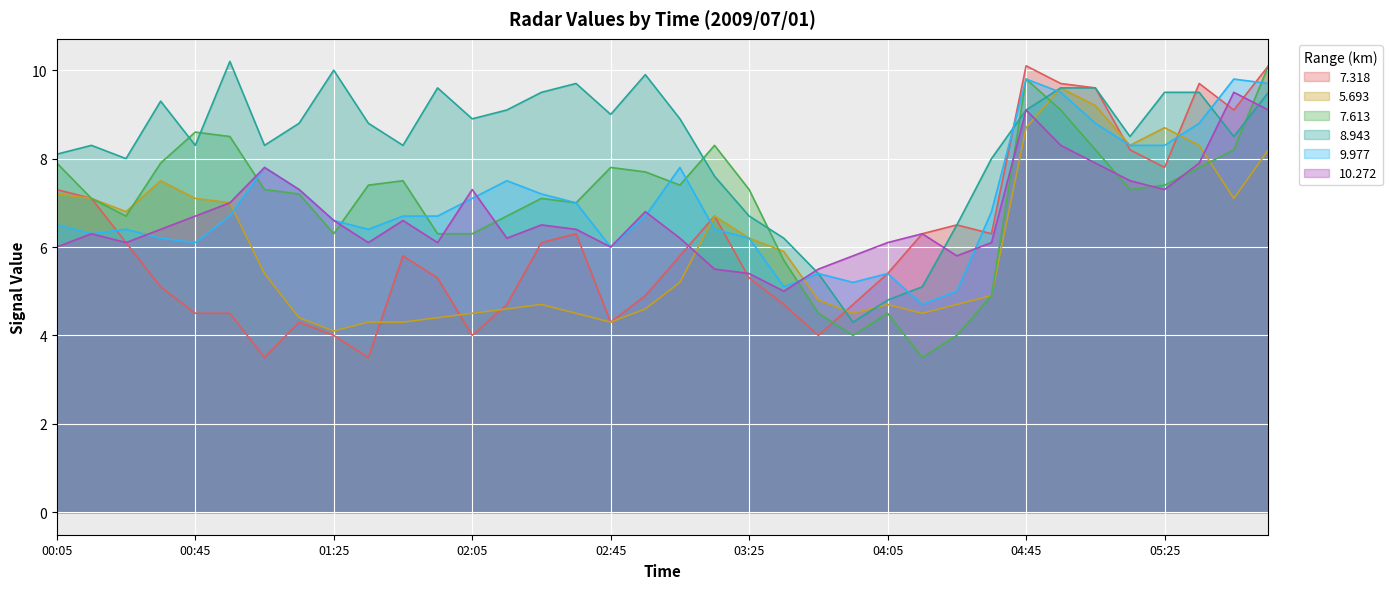

Where does the 7.318 series first go above 5?

00:05